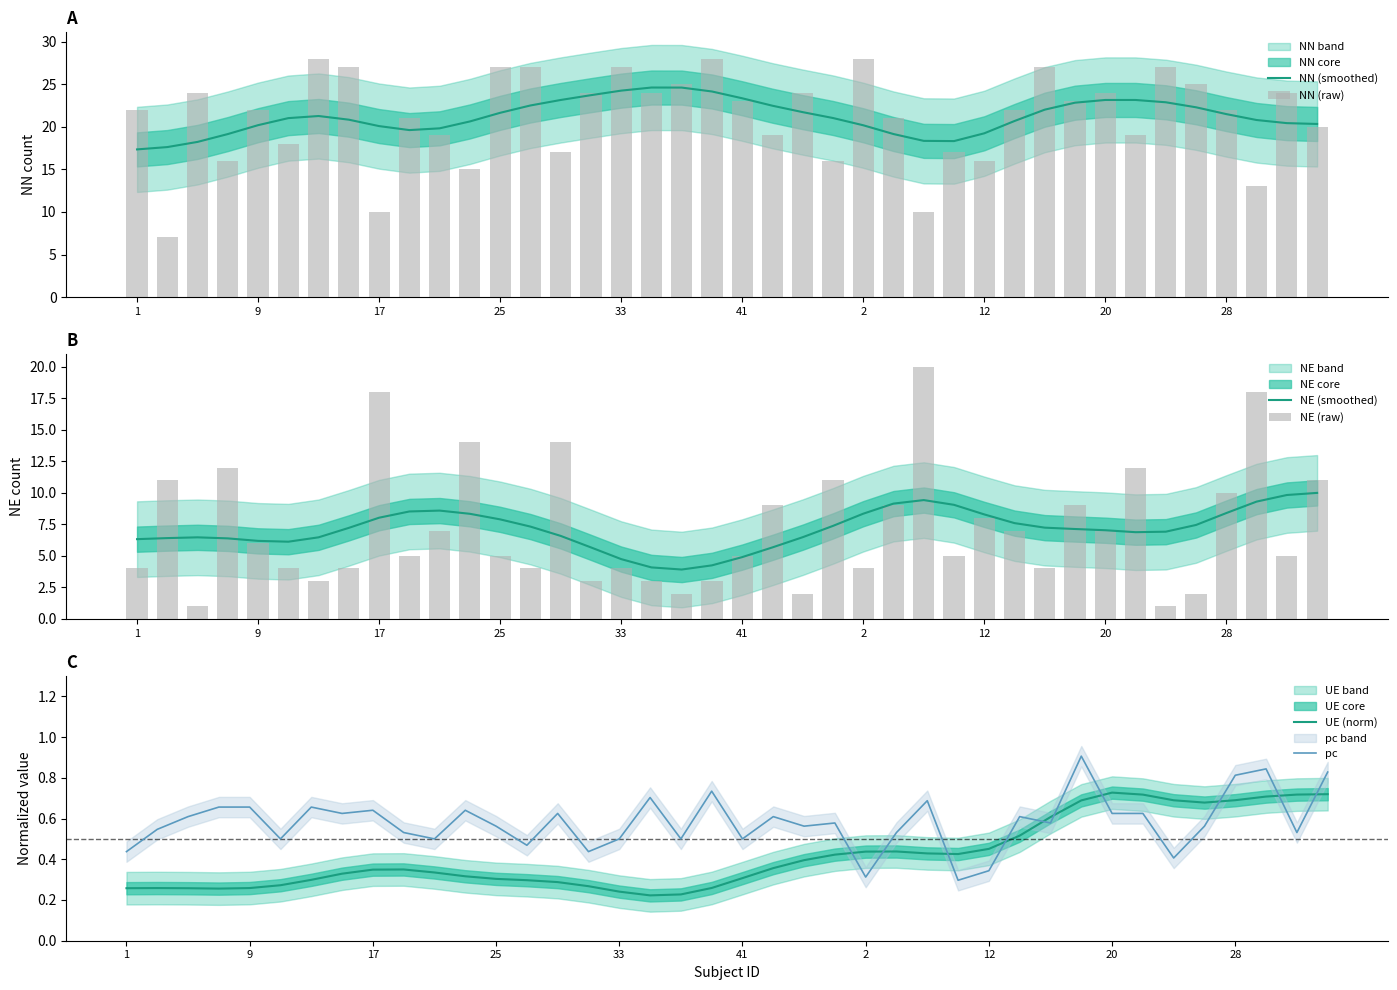

What is the difference between the maximum and second lowest values in the NE (smoothed) series?

5.9